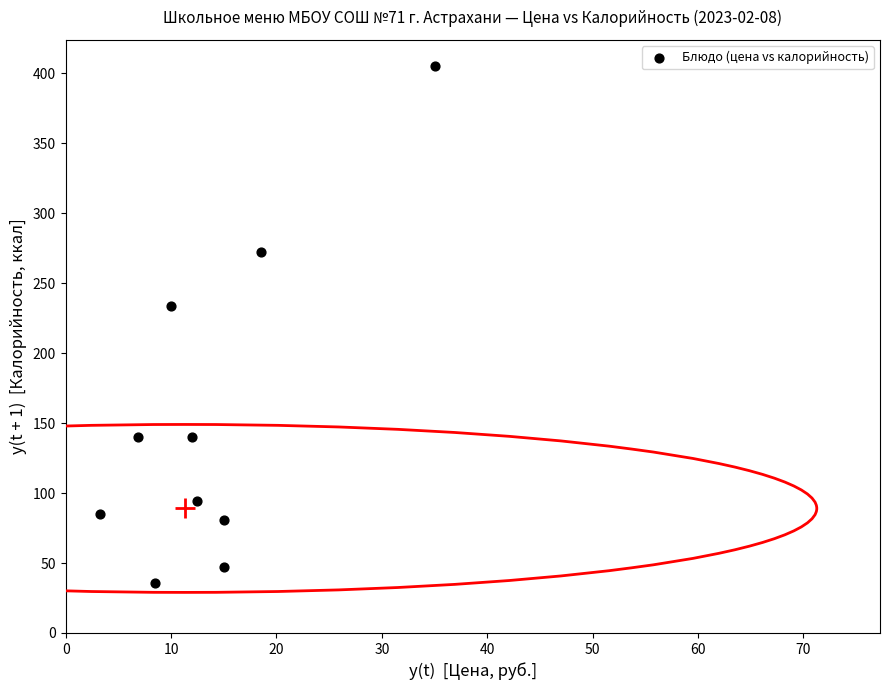

What is the average Y value?

153.3